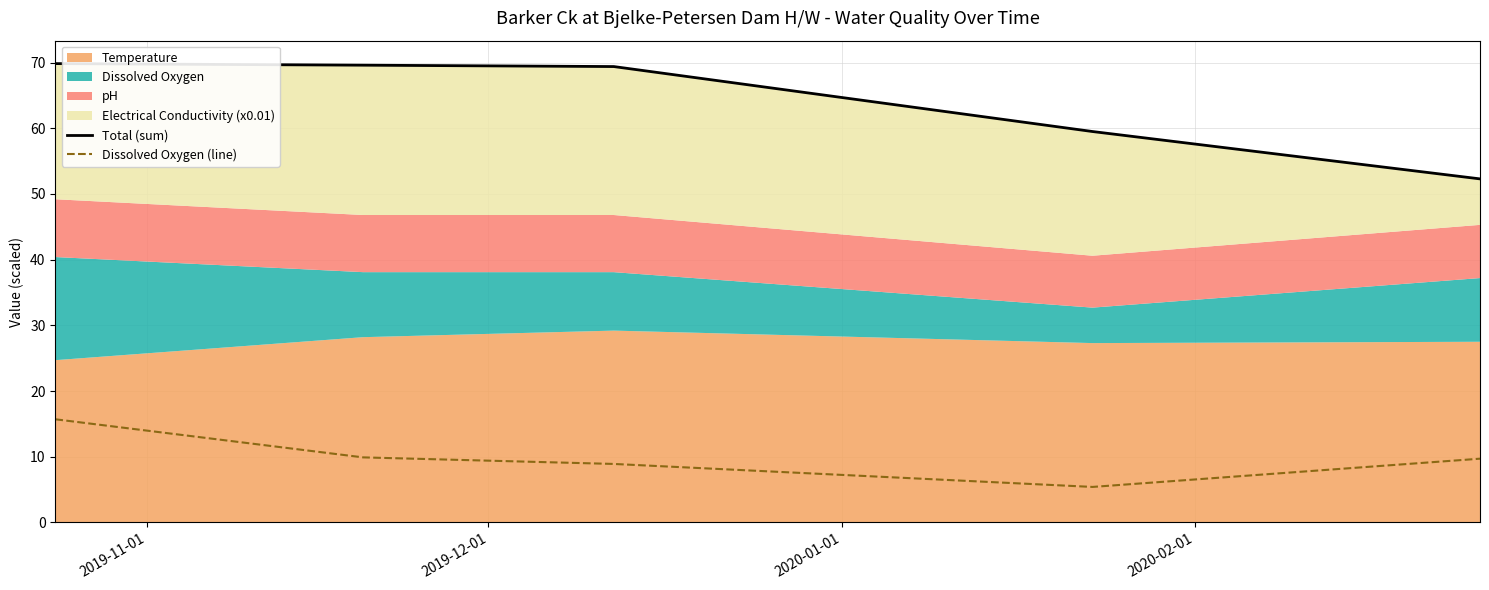

What is the highest value of the Dissolved Oxygen (line) series?

15.7